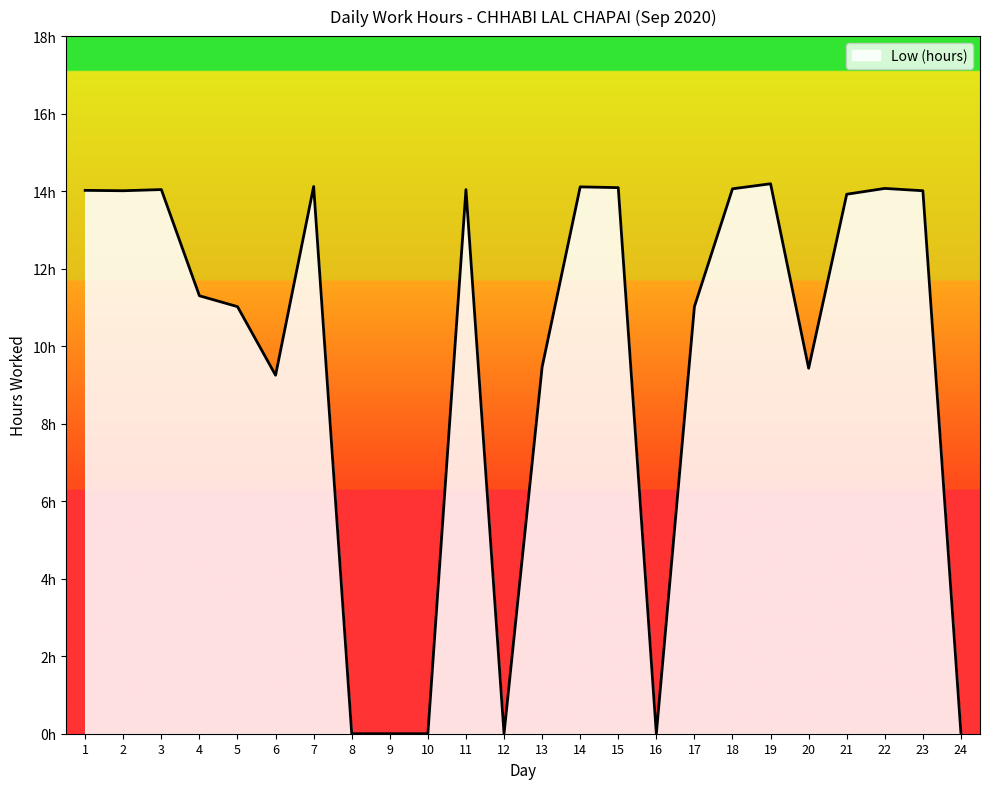

Does the chart have visible grid lines?

No